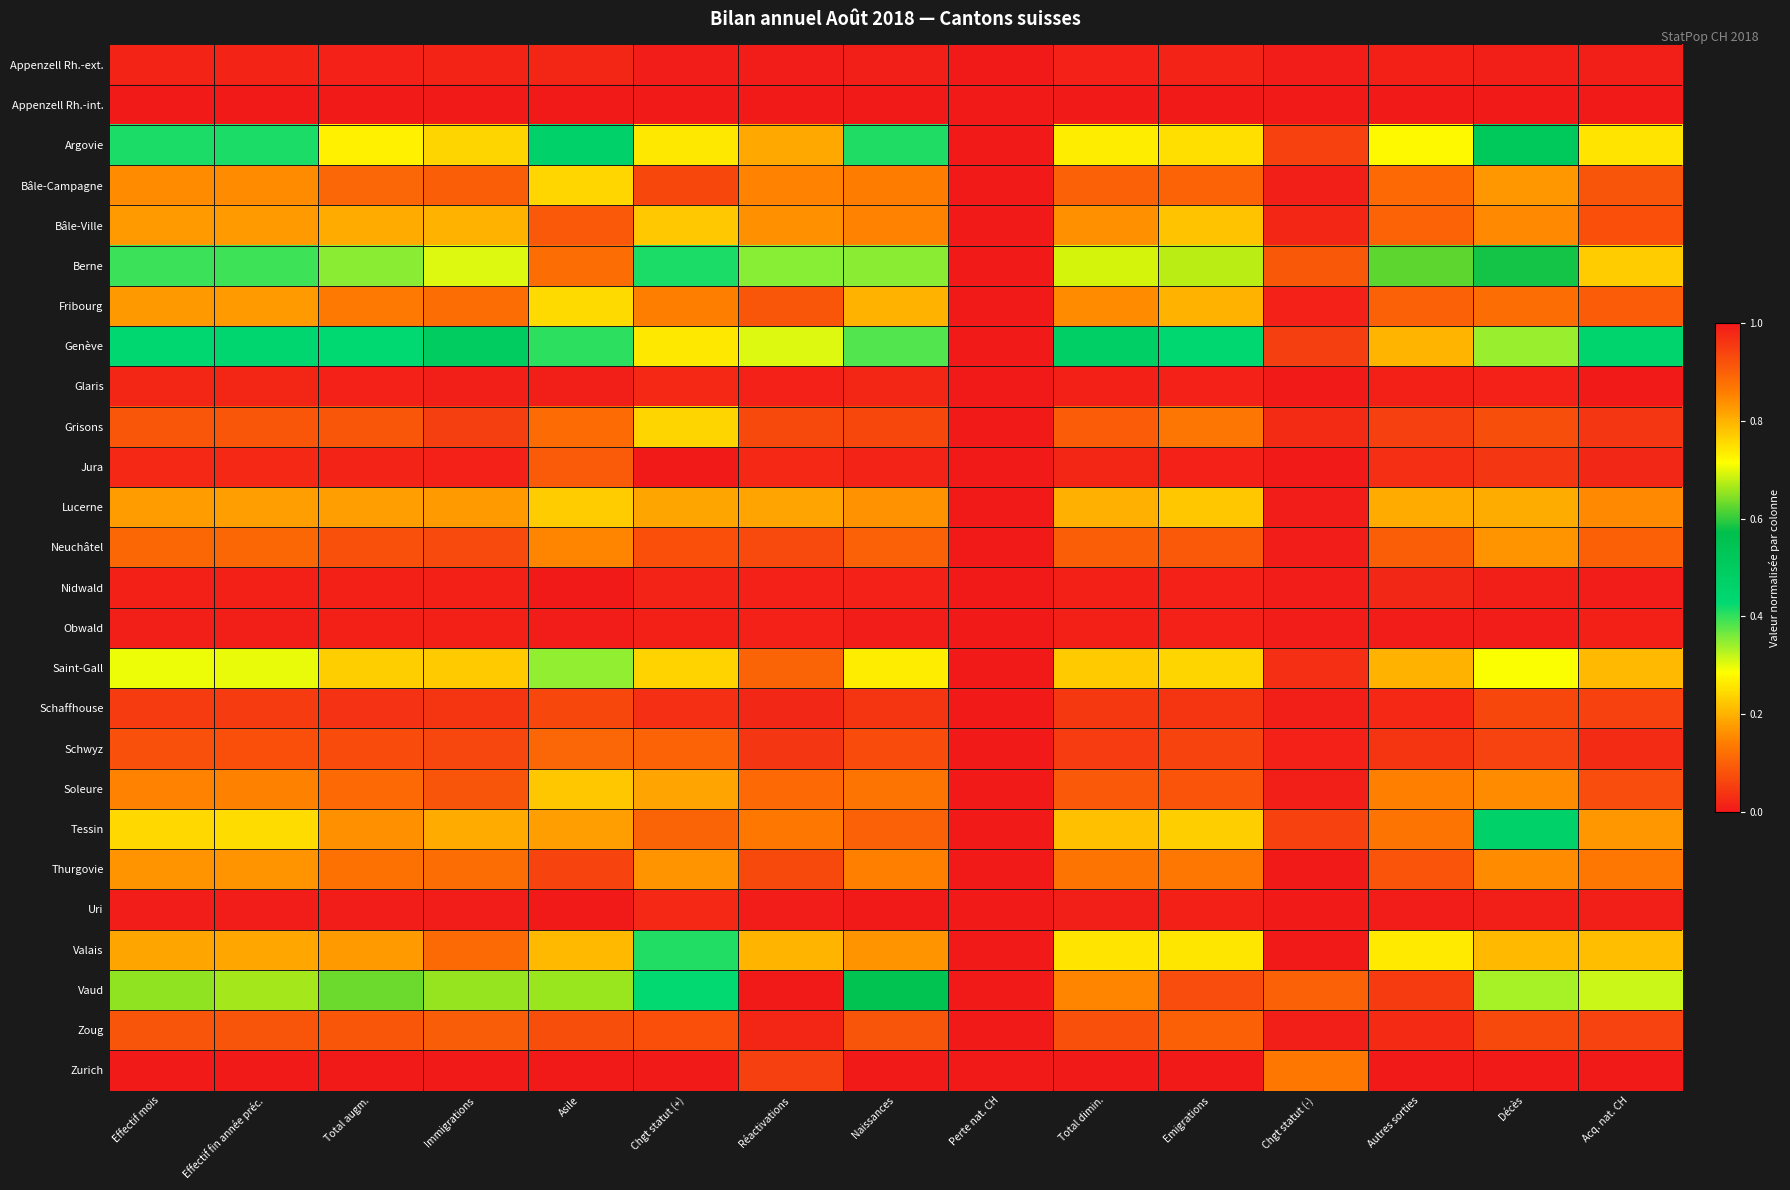

Which category has the lowest value across all series?

Perte nat. CH